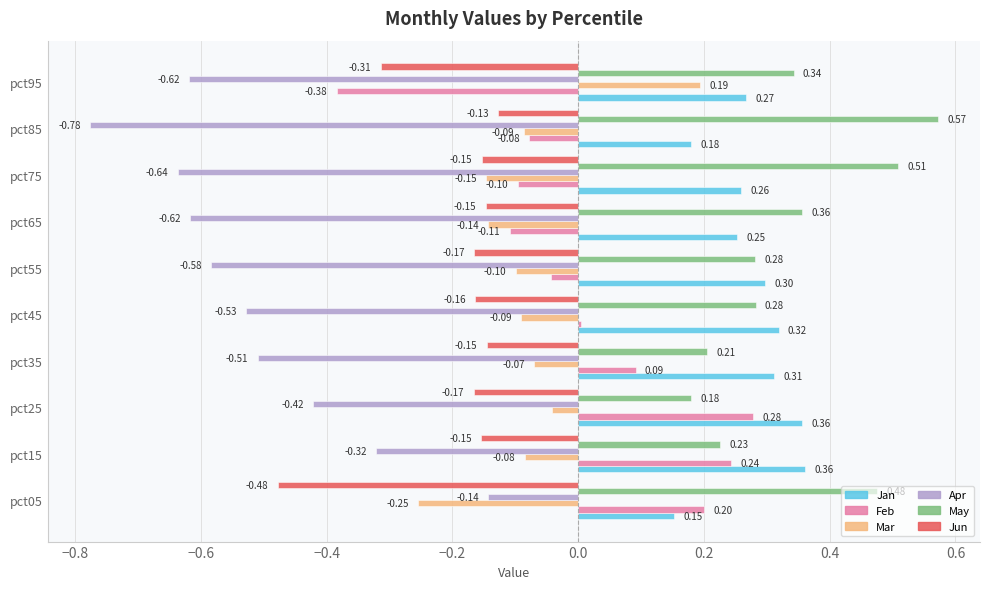

Which series has the largest total across all categories?

May